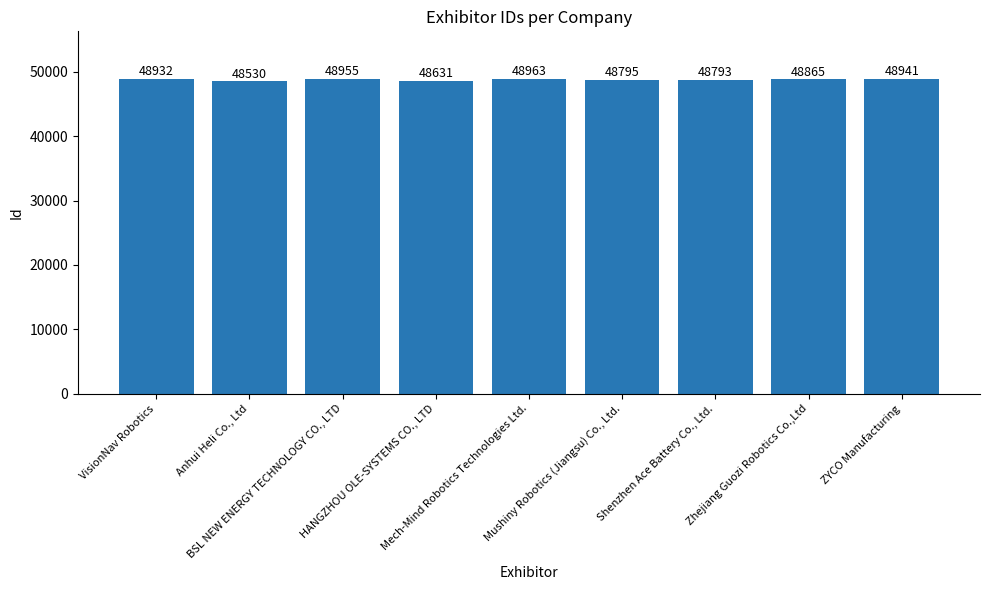

List the labels in order of value, largest first.

Mech-Mind Robotics Technologies Ltd., BSL NEW ENERGY TECHNOLOGY CO., LTD, ZYCO Manufacturing, VisionNav Robotics, Zhejiang Guozi Robotics Co.,Ltd, Mushiny Robotics (Jiangsu) Co., Ltd., Shenzhen Ace Battery Co., Ltd., HANGZHOU OLE-SYSTEMS CO., LTD, Anhui Heli Co., Ltd